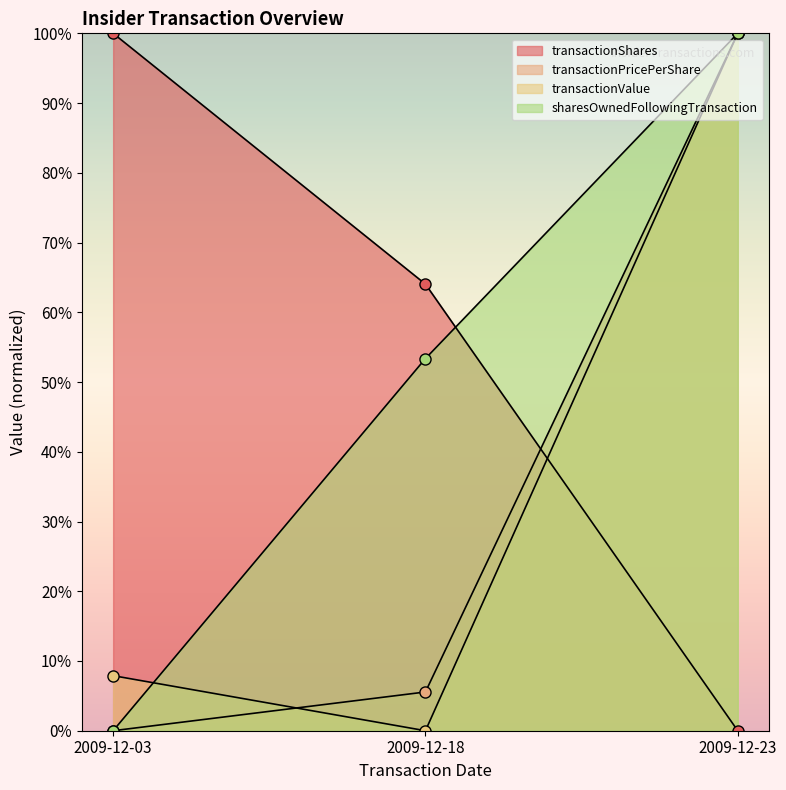

Which category has the highest value across all series?

2009-12-03